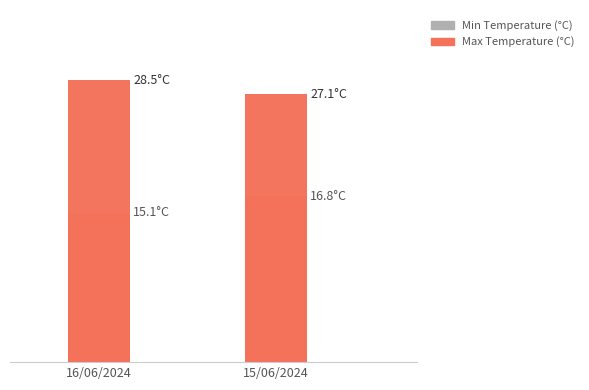

Between 16/06/2024 and 15/06/2024, which series saw the biggest shift?

Min Temperature (°C)